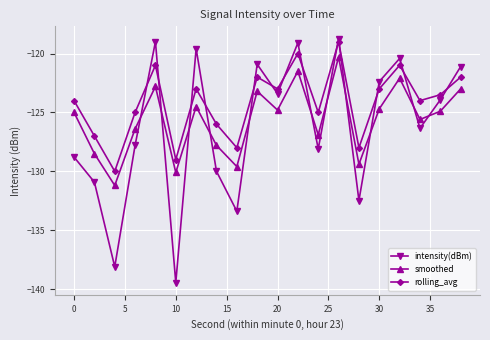

True or false: smoothed and rolling_avg intersect in this chart.

False